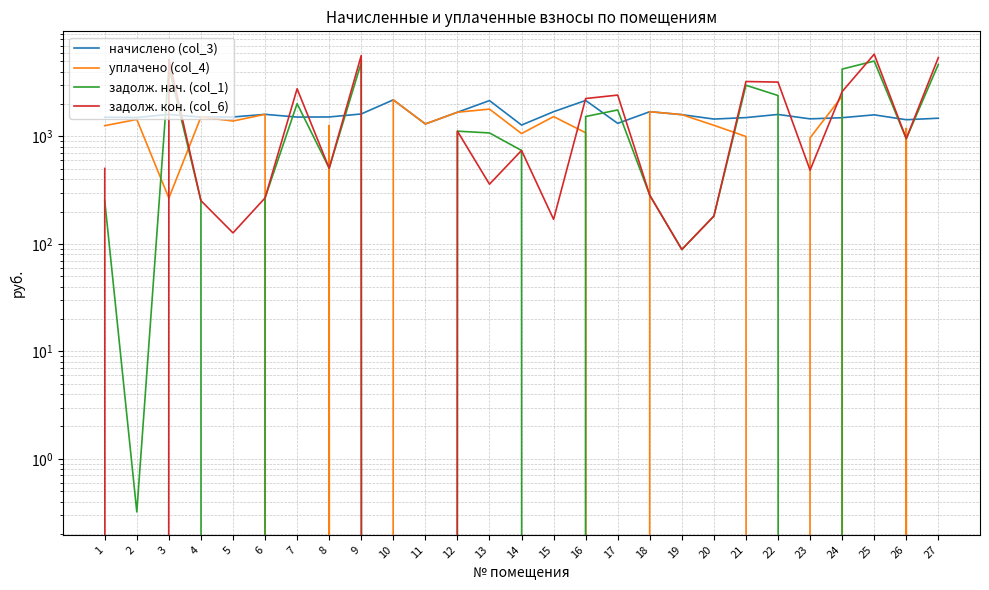

True or false: начислено (col_3) has more than 0 interior local peaks.

True